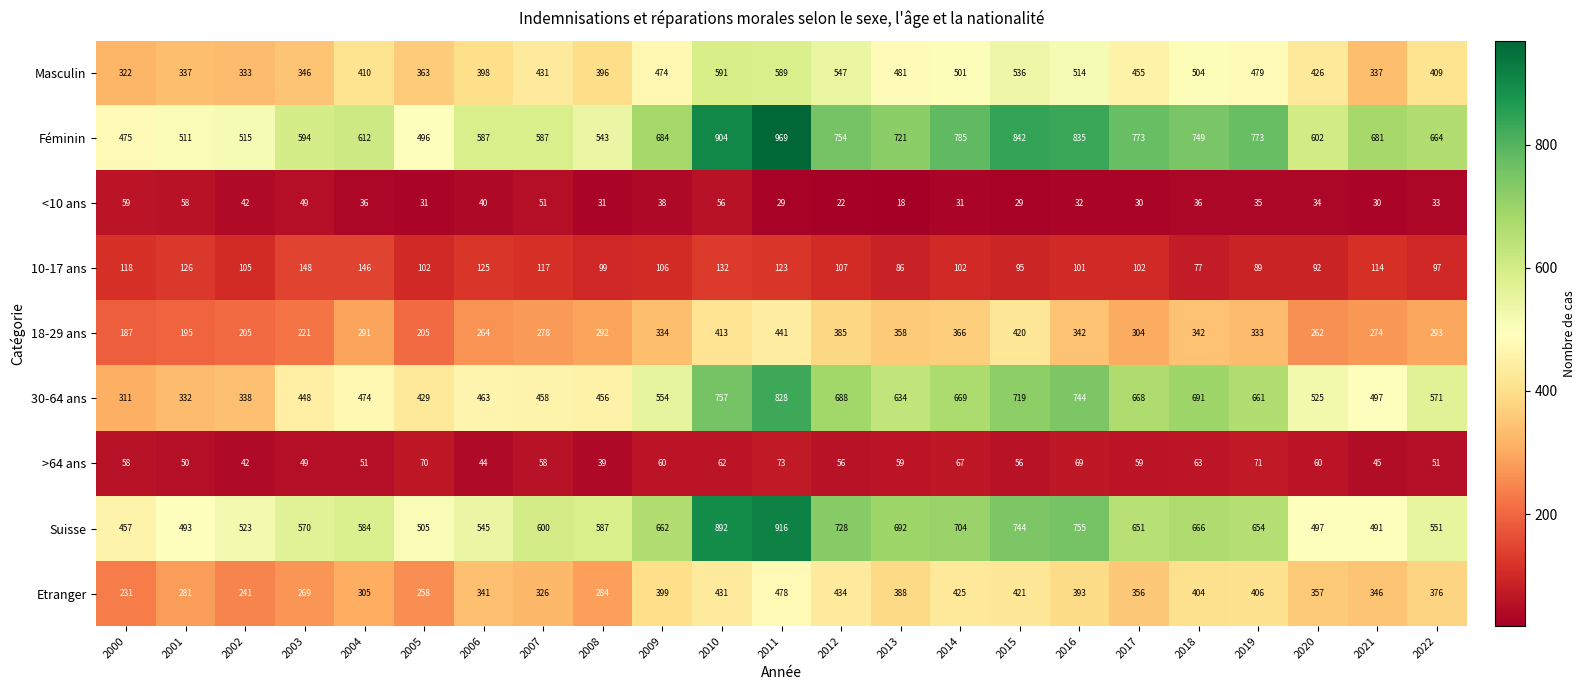

The value of <10 ans at 2006 is 40. True or false?

True